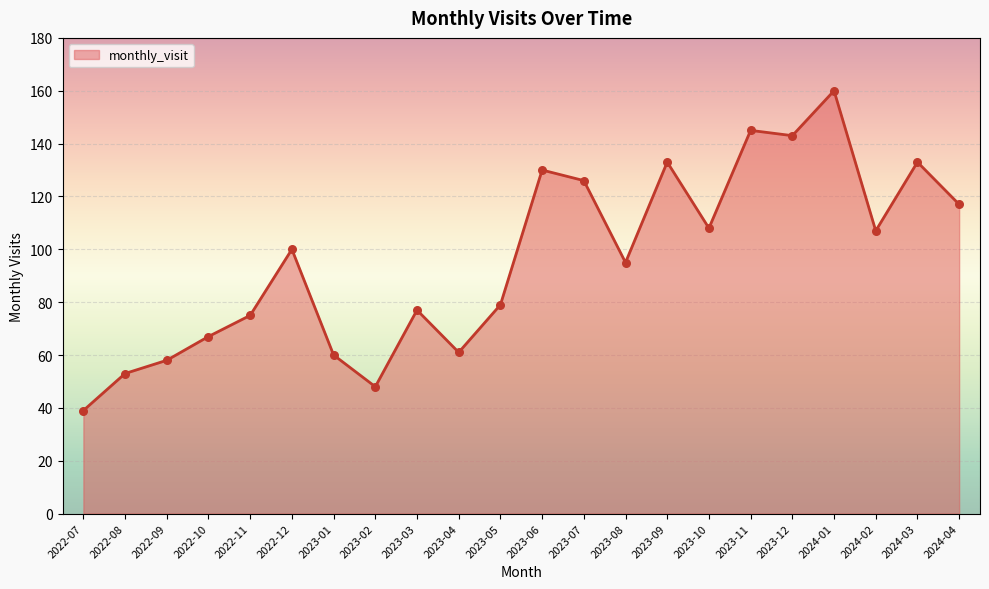

Between 2023-02 and 2022-08, which is larger?

2022-08